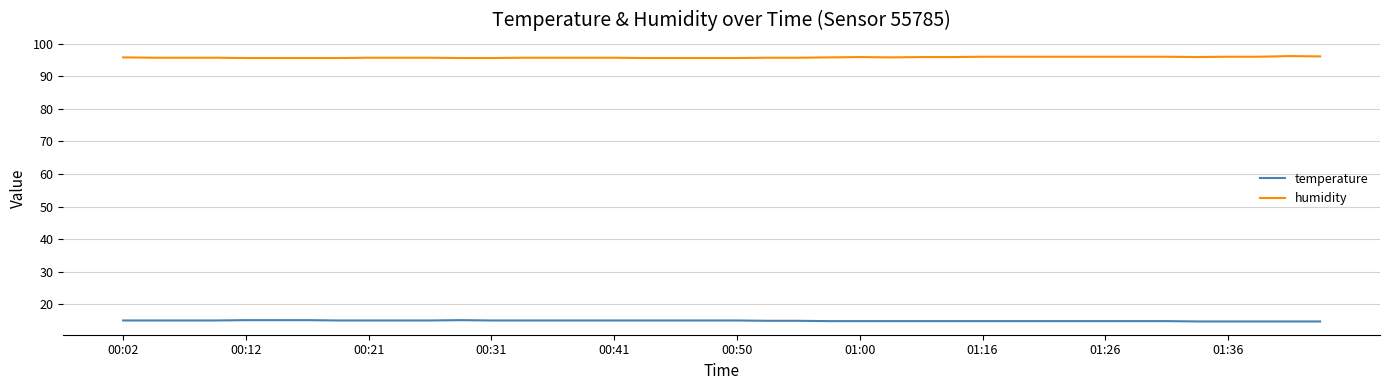

What is the highest value of the temperature series?

15.1